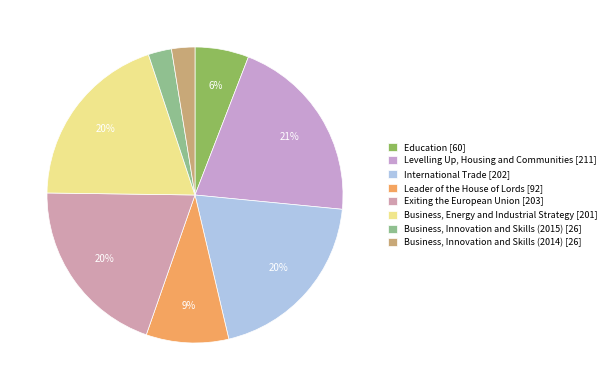

What is the change in value from International Trade [202] to Leader of the House of Lords [92]?

-110